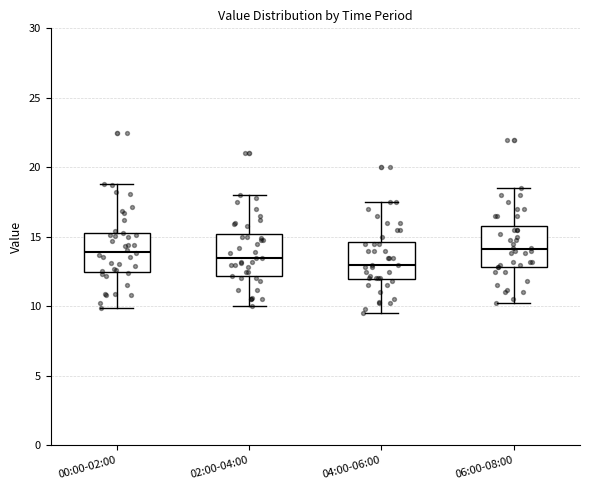

Reading left to right, read every box against the y-axis: the position of its median line, the range the box covers, and the ends of its whiskers. The values are not printed on the chart, so give them approximately, as read against the axis.

00:00-02:00: median 14.0, box 12.5 to 15.5, whiskers 10.0 to 19.0
02:00-04:00: median 13.5, box 12.0 to 15.0, whiskers 10.0 to 18.0
04:00-06:00: median 13.0, box 12.0 to 14.5, whiskers 9.5 to 17.5
06:00-08:00: median 14.0, box 13.0 to 16.0, whiskers 10.0 to 18.5